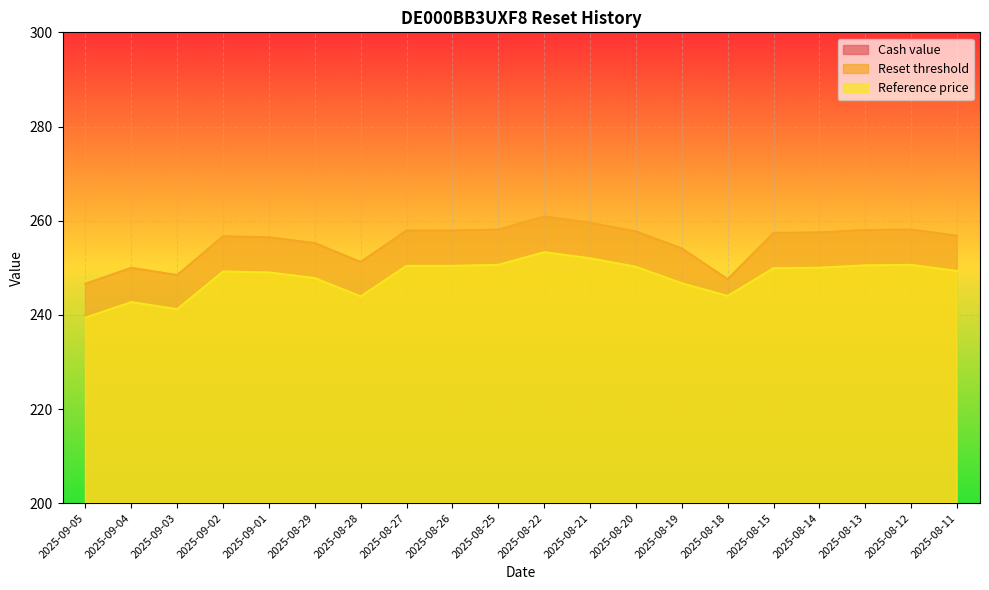

What is the highest value of the Reference price series?

253.3